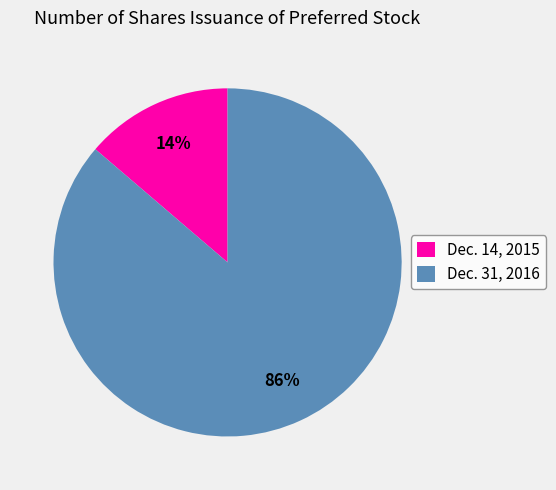

What percentage is the Dec. 31, 2016 slice, to the nearest percent?

86%